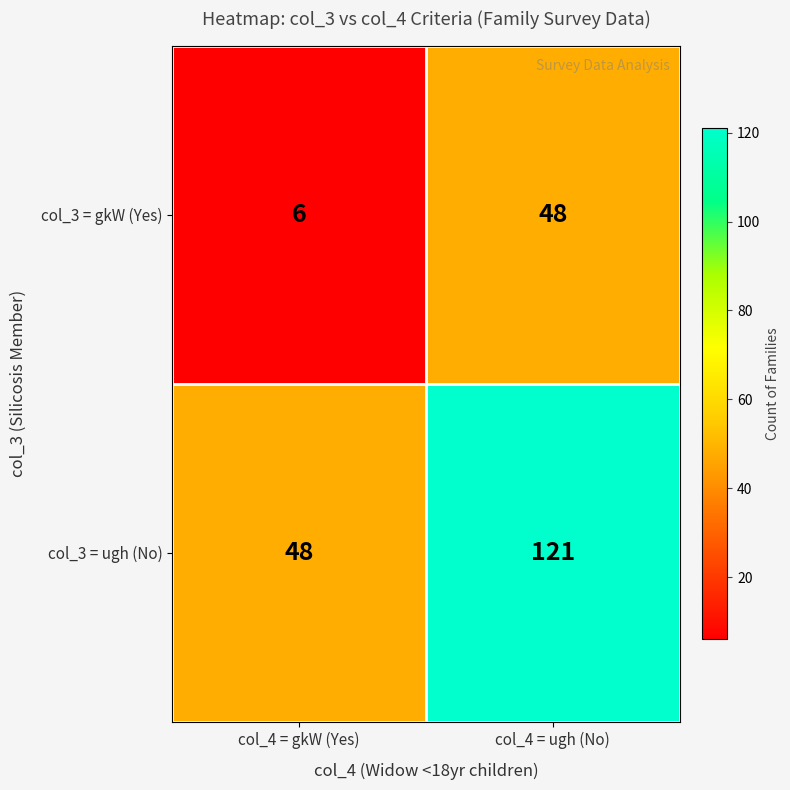

The col_3 = ugh (No) series shows 48 at col_4 = gkW (Yes). True or false?

True